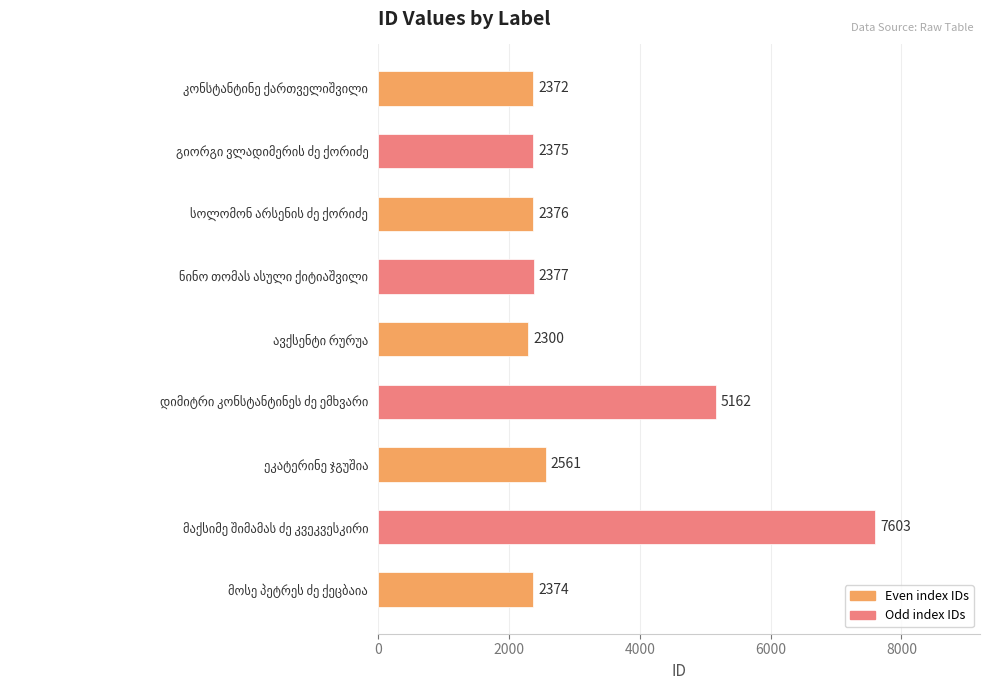

Reading top to bottom, extract all data points from this chart.

2372	2375	2376	2377	2300	5162	2561	7603	2374